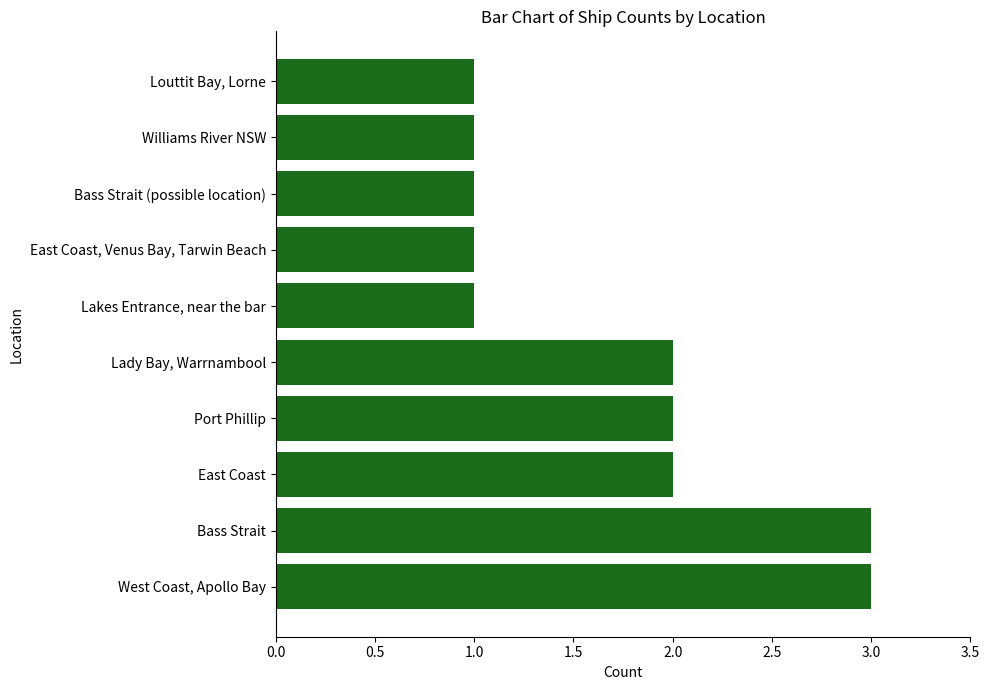

Is it true that the value at East Coast, Venus Bay, Tarwin Beach is 1?

True